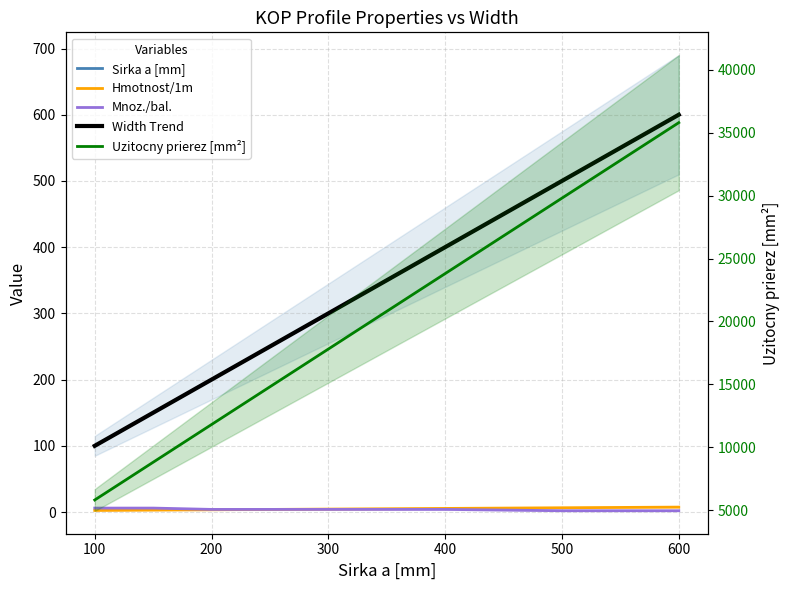

What is the total value across all series at 100?

6008.5